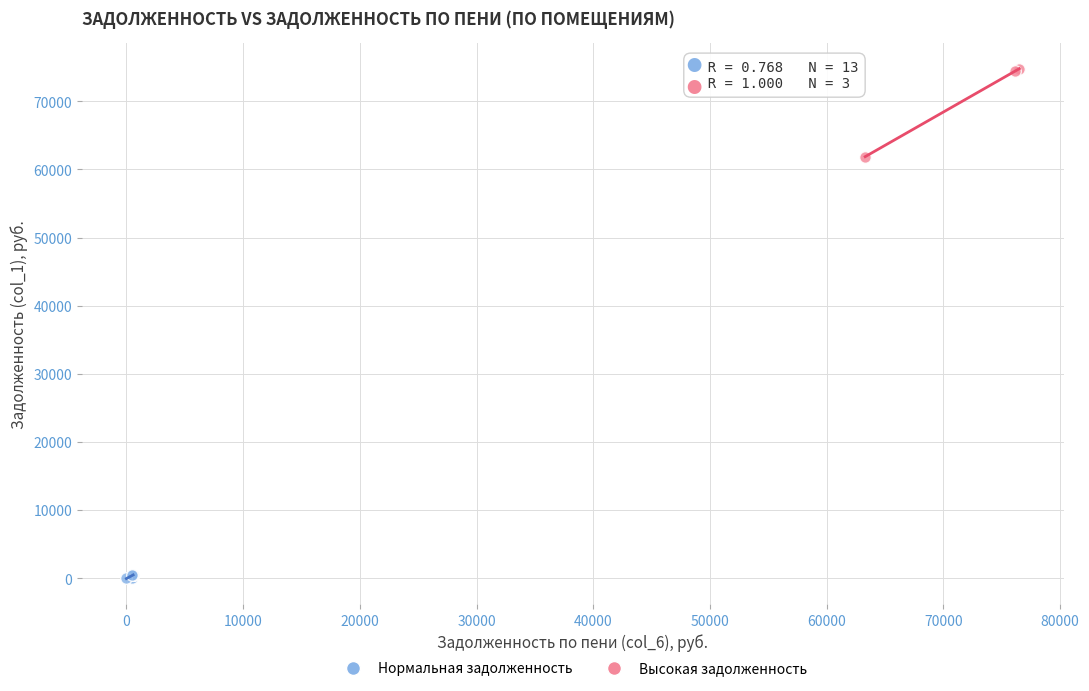

Which series has the largest Y range (max minus min)?

Высокая задолженность